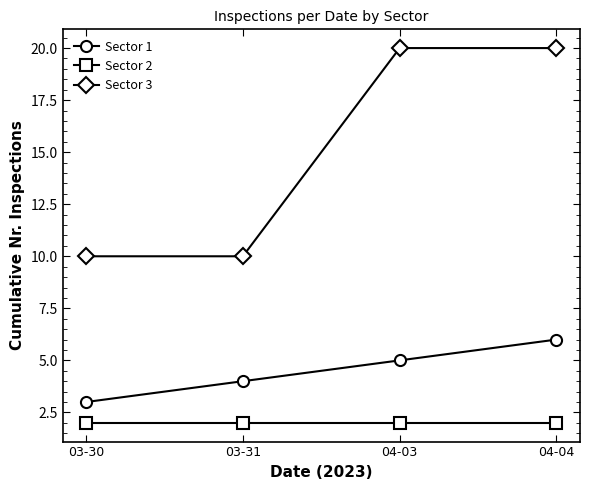

The value of Sector 2 at 04-04 is 2. True or false?

True